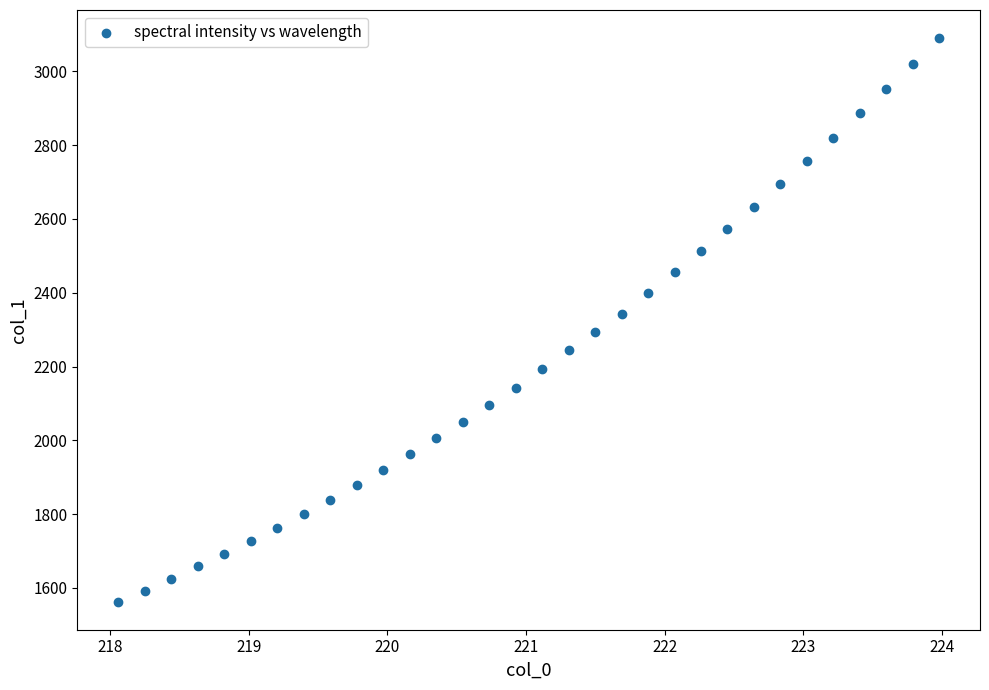

What is the range of X values (max minus min)?

5.9